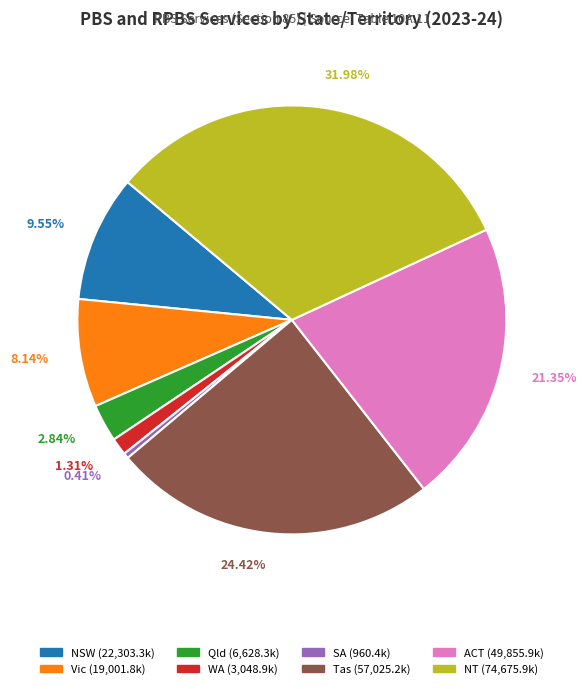

Is it true that Qld is 3% of the pie?

True